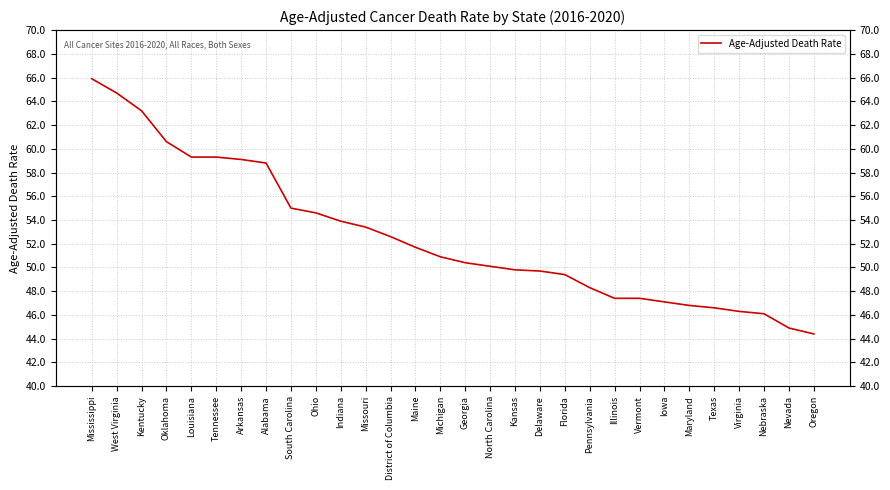

What is the greatest value displayed?

65.9